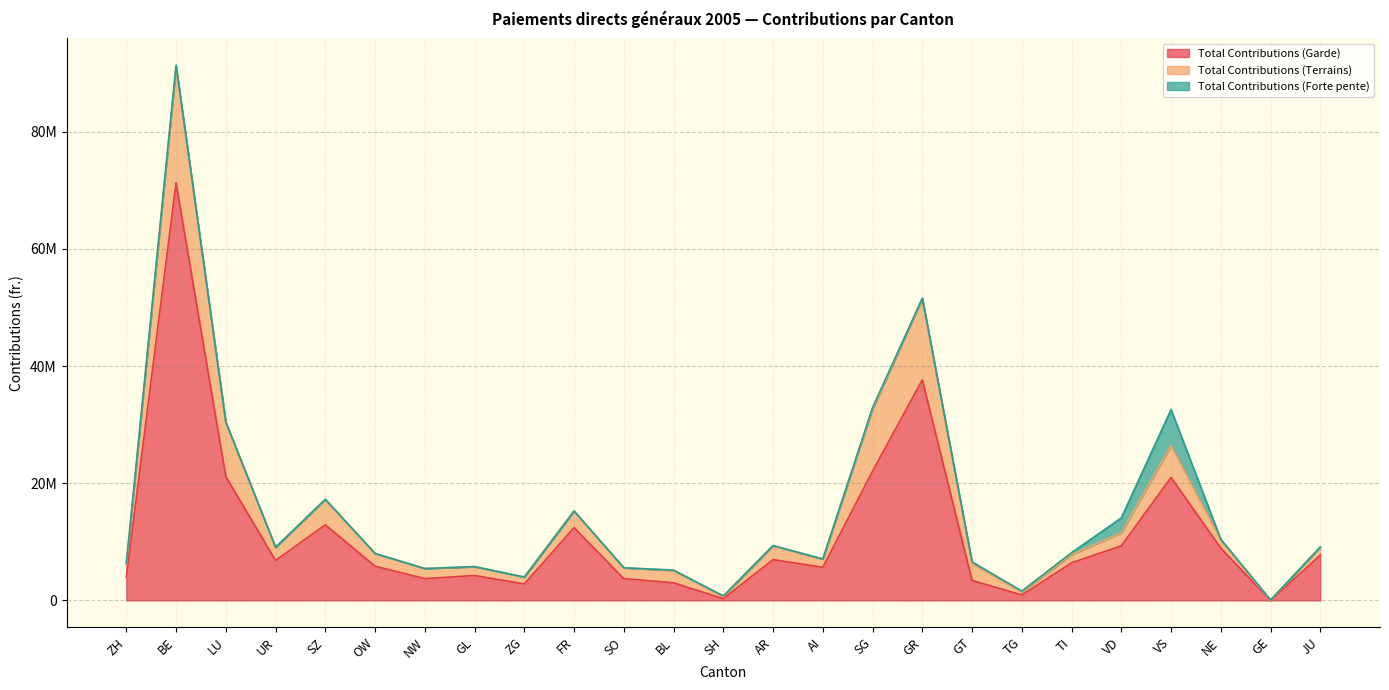

What is the sum of all Total Contributions (Garde) values?

282219683